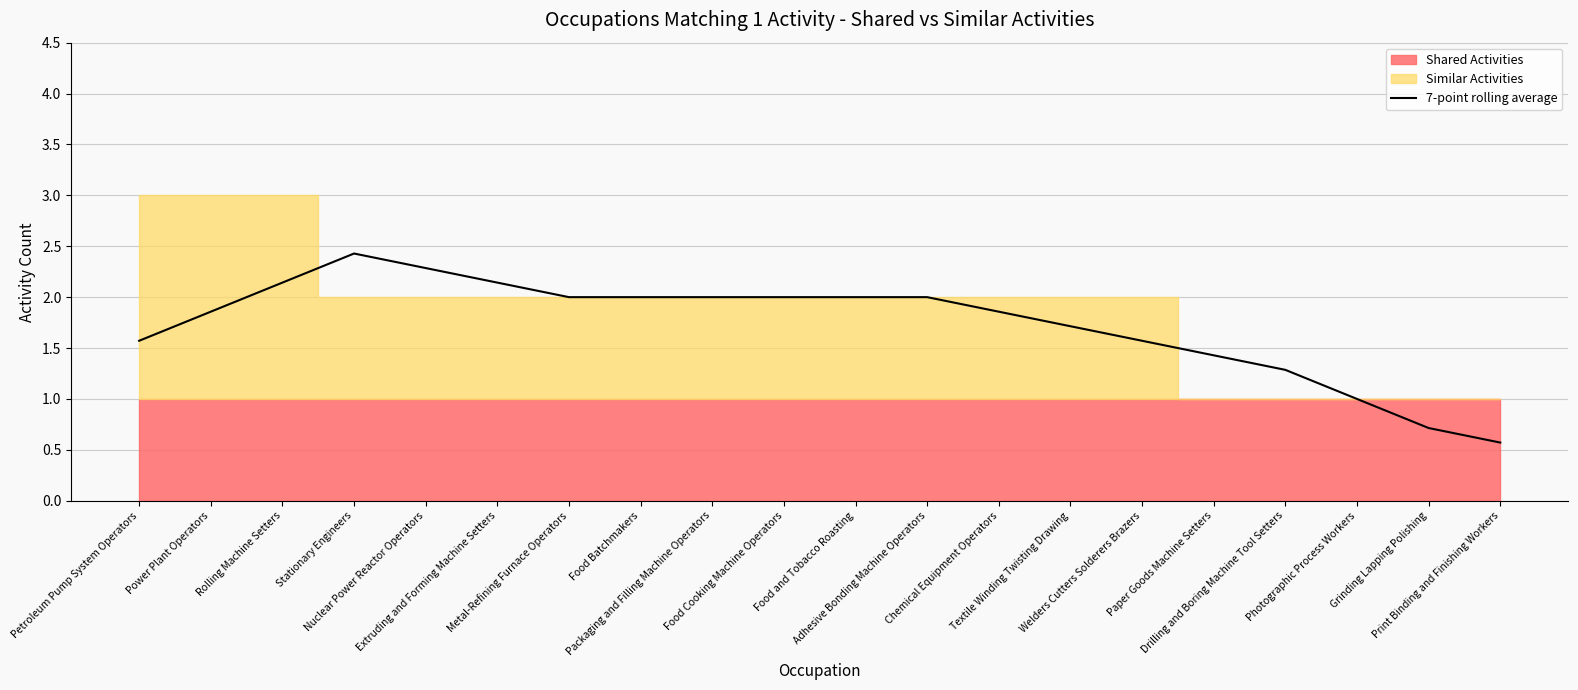

Reading right to left, extract all data points from this chart.

0.6	0.7	1.0	1.3	1.4	1.6	1.7	1.9	2.0	2.0	2.0	2.0	2.0	2.0	2.1	2.3	2.4	2.1	1.9	1.6